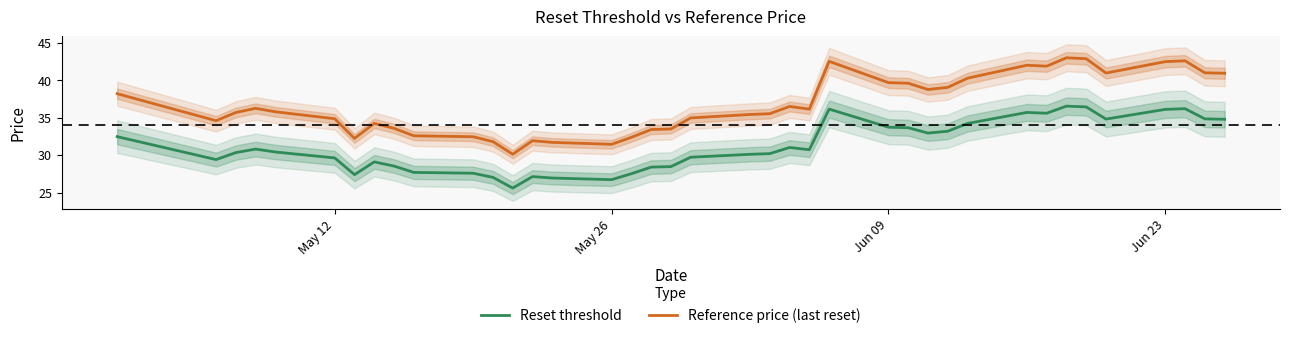

How many data points in Reference price (last reset) are above 35?

23